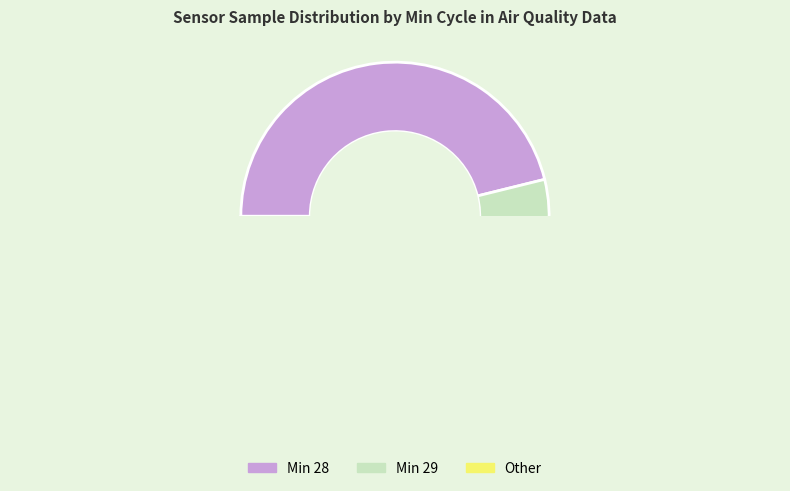

To the nearest percent, what portion does 29 represent?

8%